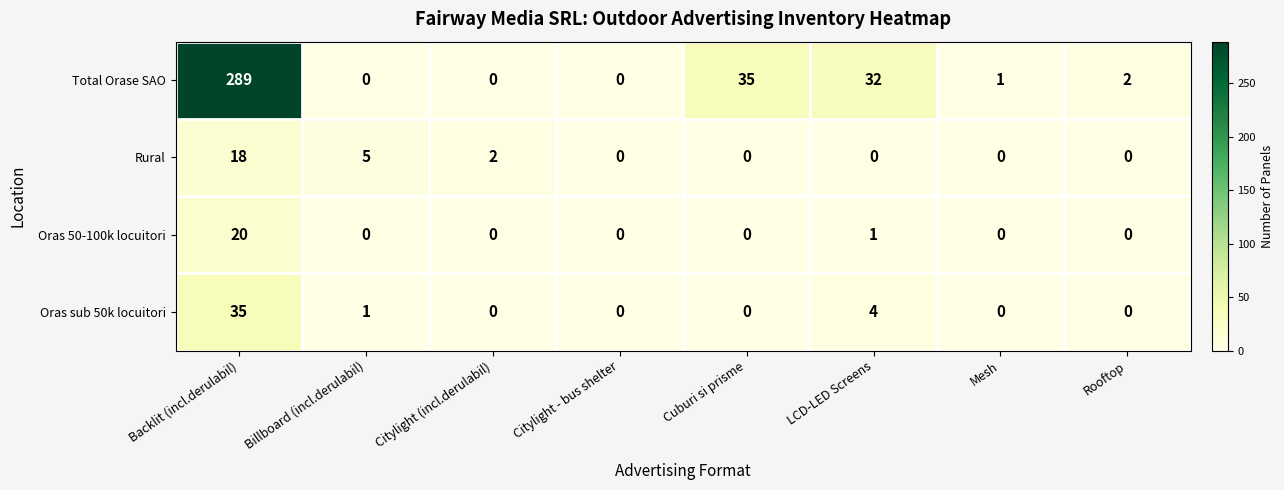

How many data points does each series have?

8